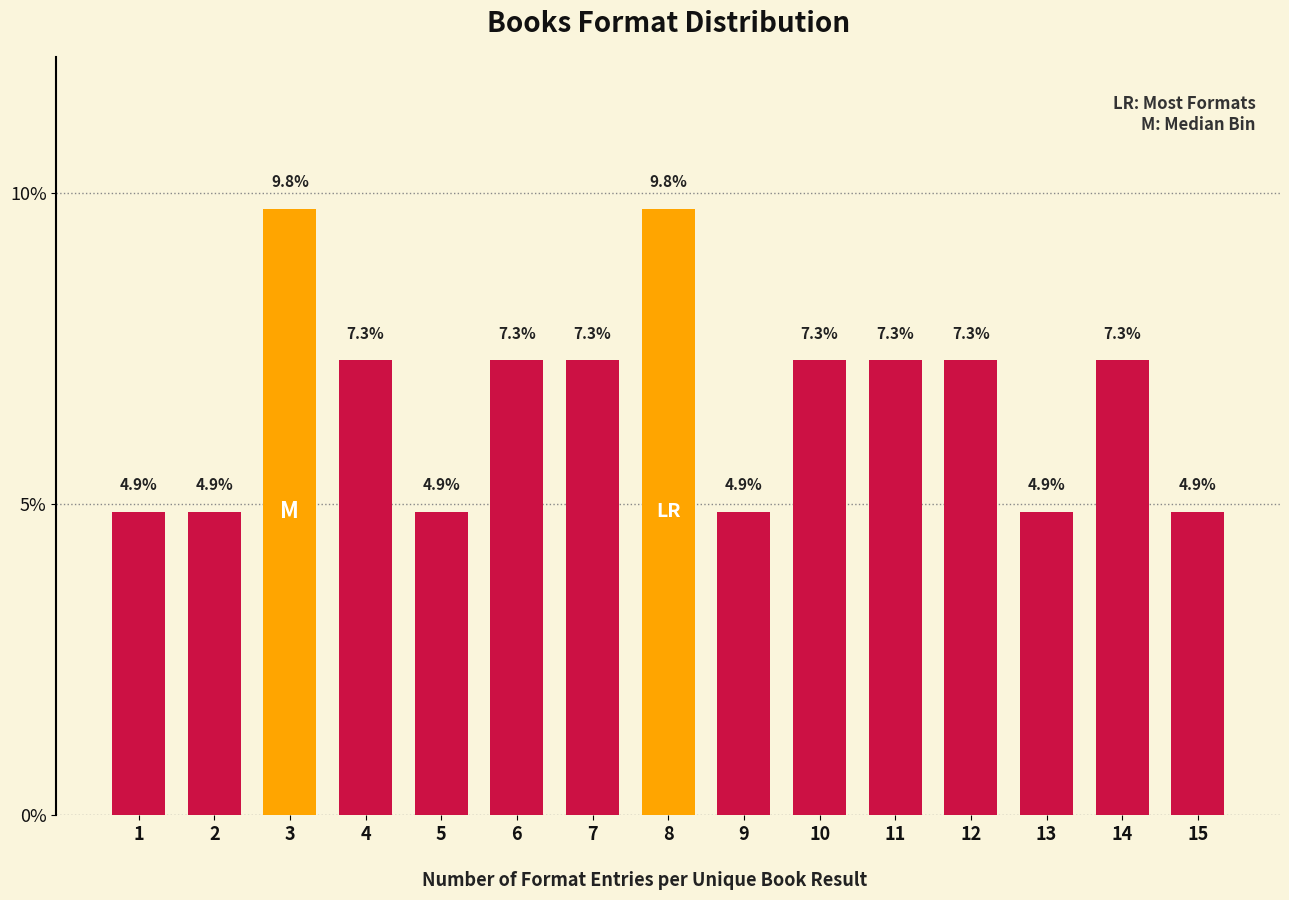

Reading left to right, what are all the values shown in this chart?

1=4.9	2=4.9	3=9.8	4=7.3	5=4.9	6=7.3	7=7.3	8=9.8	9=4.9	10=7.3	11=7.3	12=7.3	13=4.9	14=7.3	15=4.9